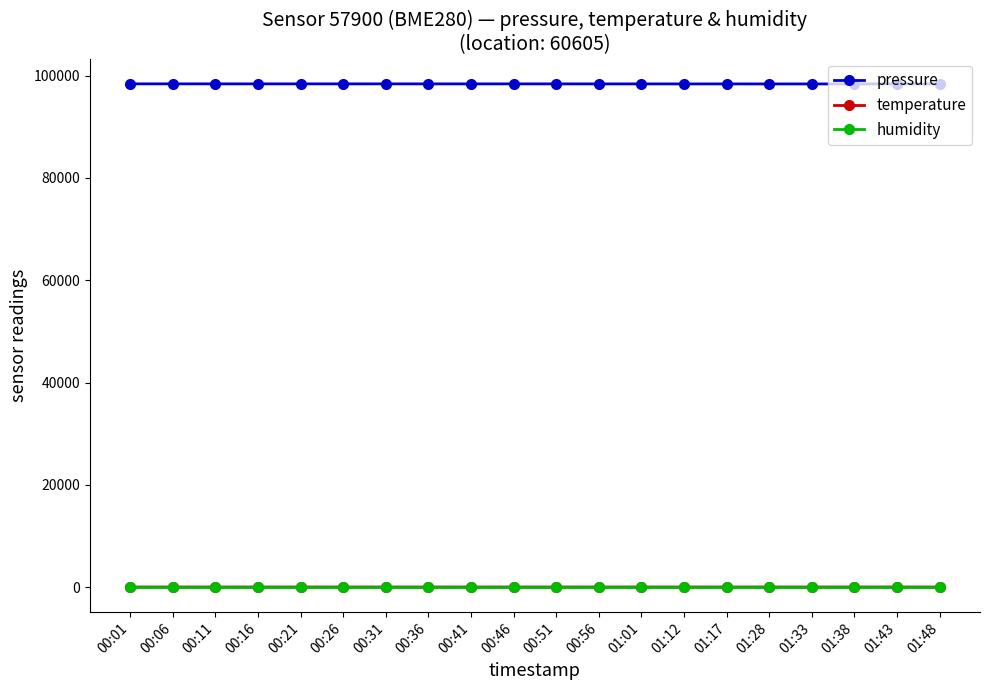

What is the sum of the humidity values at 00:16 and 00:21?

200.0